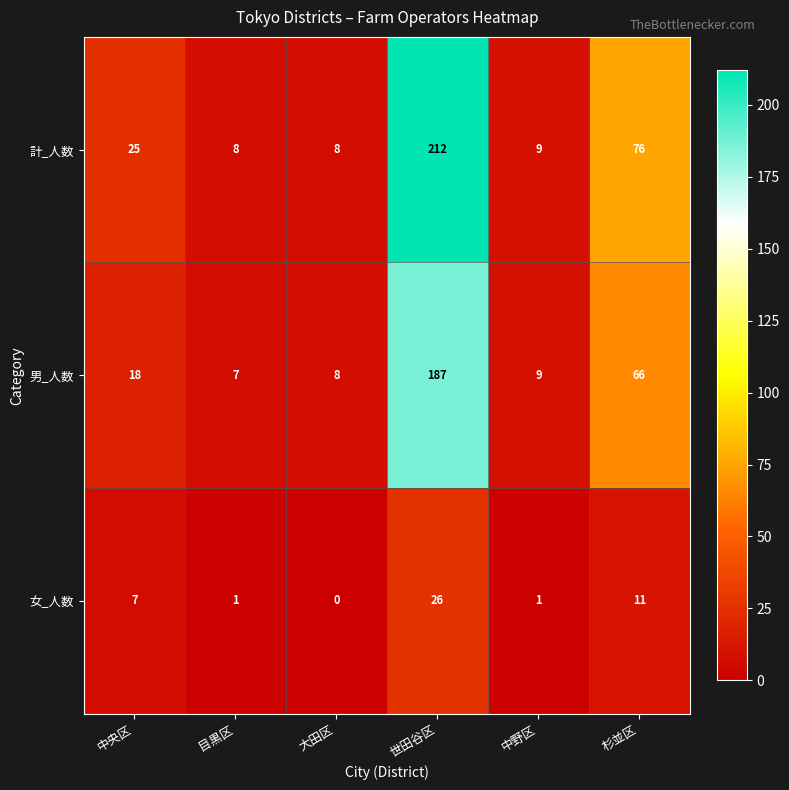

Which category has the lowest value across all series?

大田区